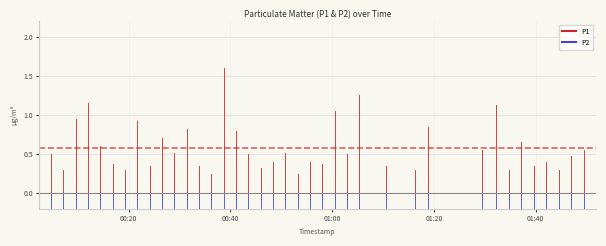

The P1 series shows 0.3 at 00:20. True or false?

False